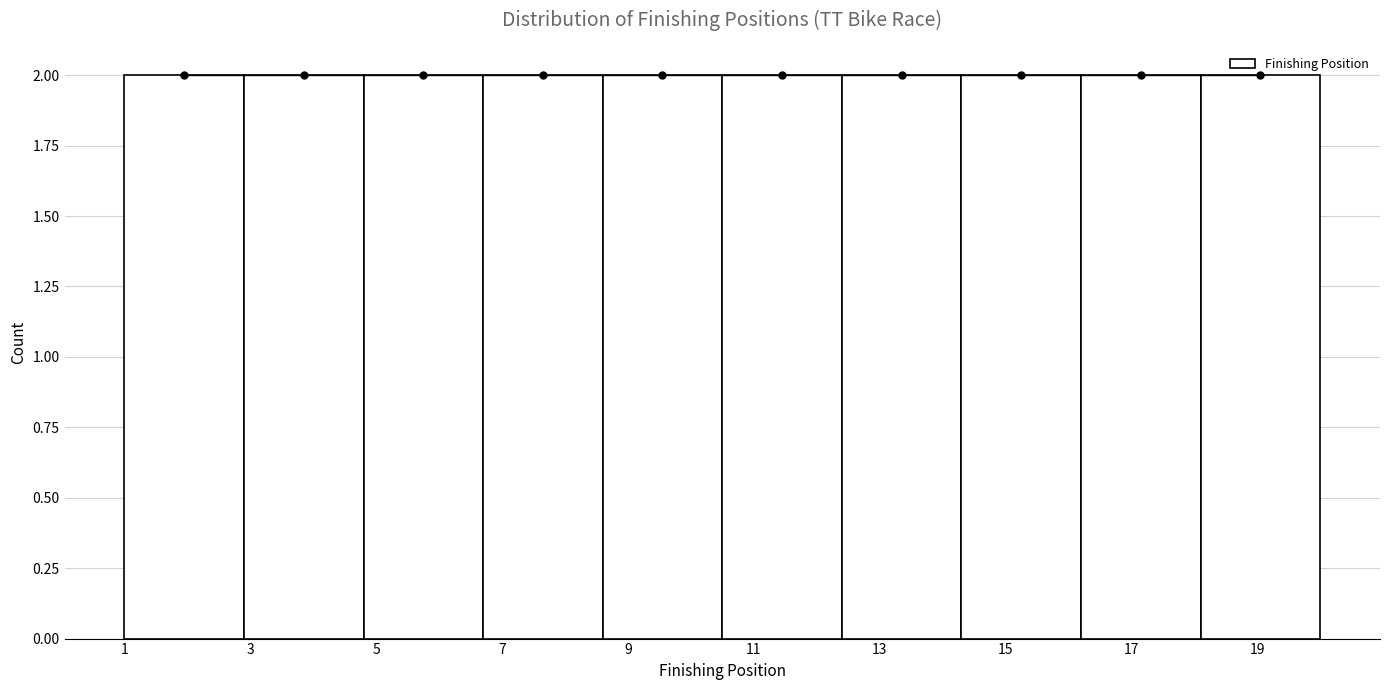

Reading left to right, list every bar in this chart as the range it spans on the x-axis followed by its height. Neither the bar edges nor the heights are printed on the chart, so give them approximately, as read against the axes.

1.0 to 2.9: 2
2.9 to 4.8: 2
4.8 to 6.7: 2
6.7 to 8.6: 2
8.6 to 10.5: 2
10.5 to 12.4: 2
12.4 to 14.3: 2
14.3 to 16.2: 2
16.2 to 18.1: 2
18.1 to 20.0: 2